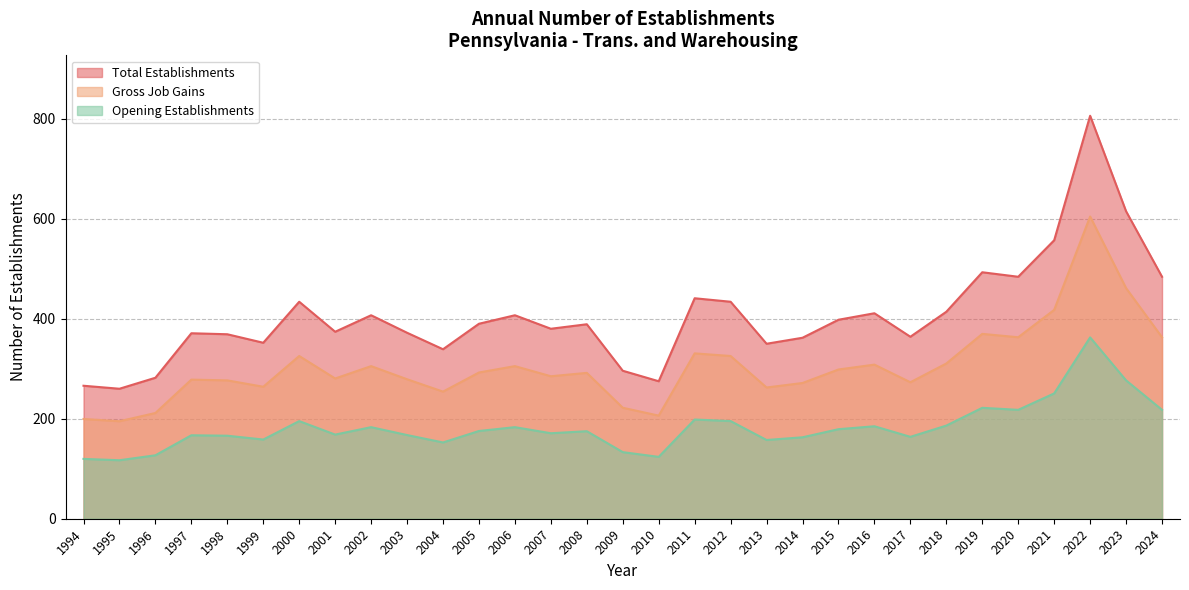

At how many categories does at least one series exceed 631?

1